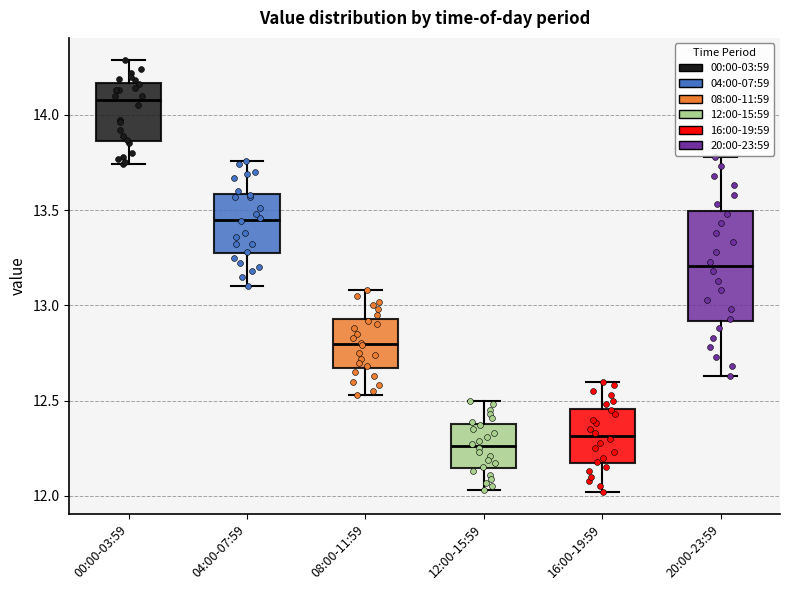

Which box's median line is the highest?

00:00-03:59